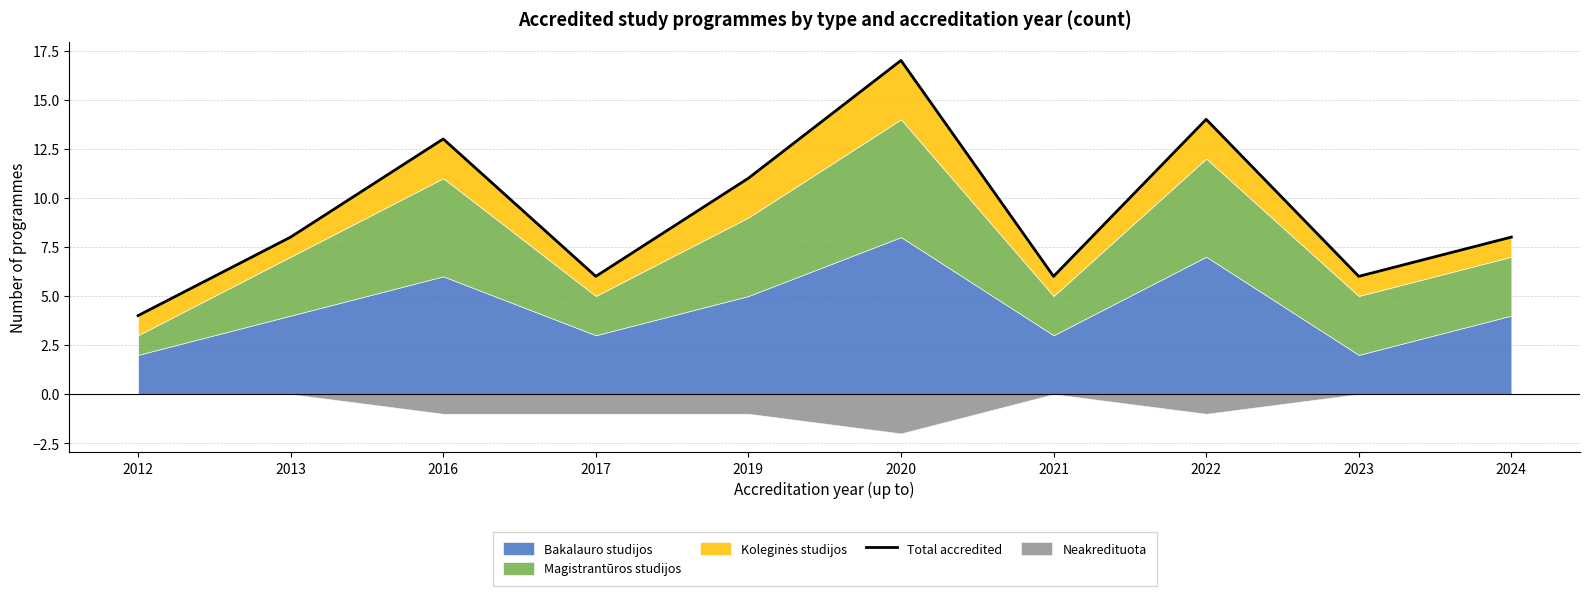

True or false: the data has more than 2 interior local peaks.

True